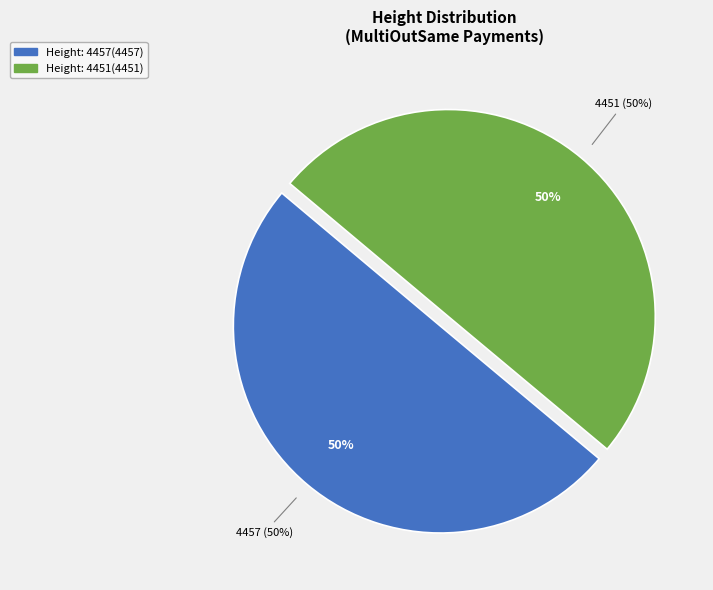

Is the sum of 4457 and 4451 greater than half?

Yes